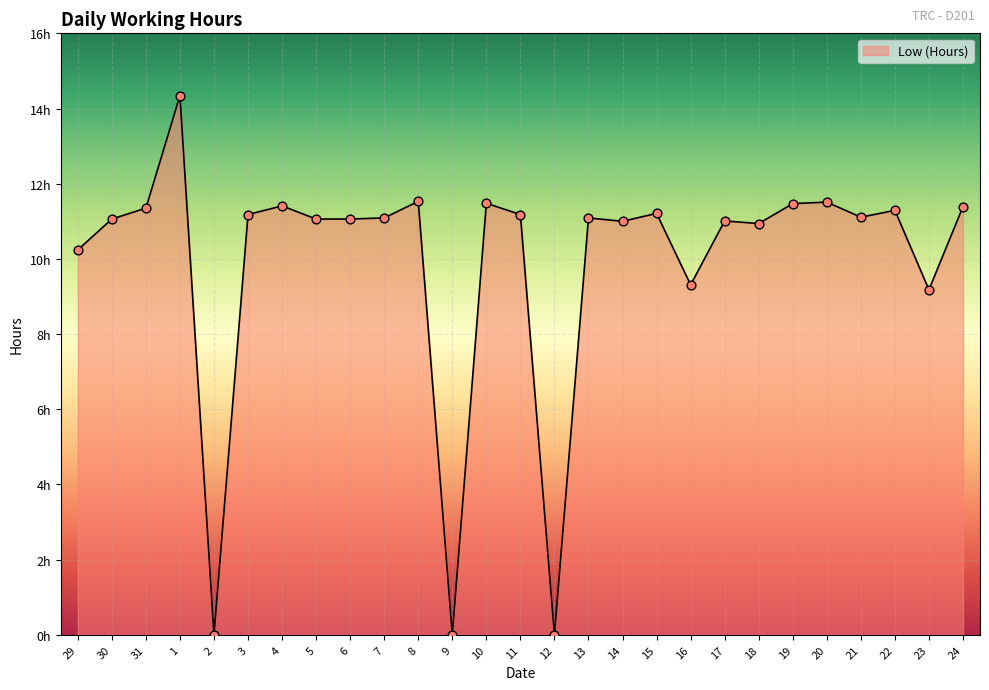

What is the change in value from 20 to 24?

-0.1